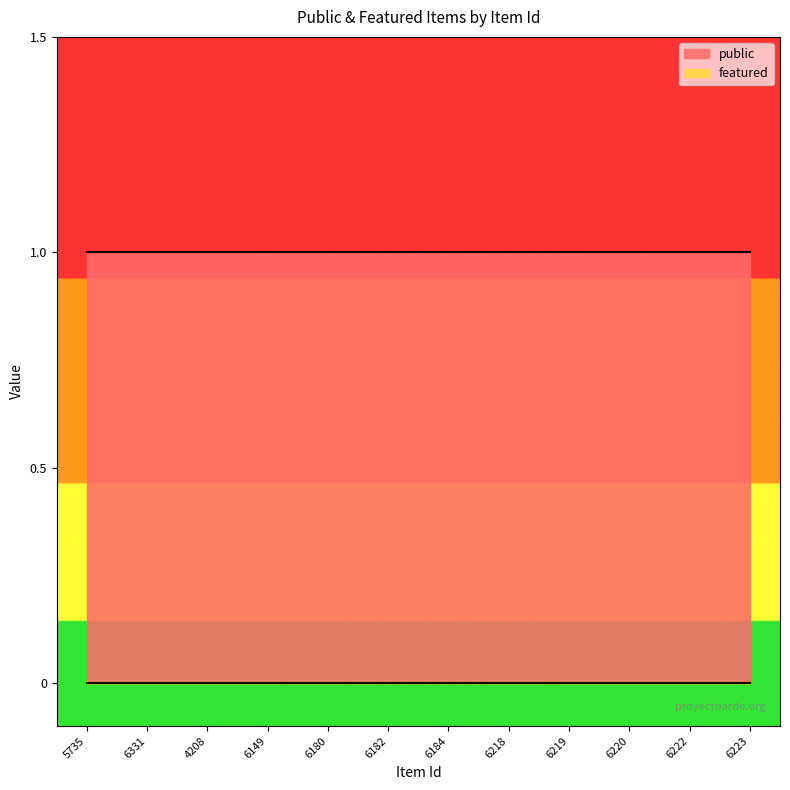

True or false: featured and public cross at least once.

False